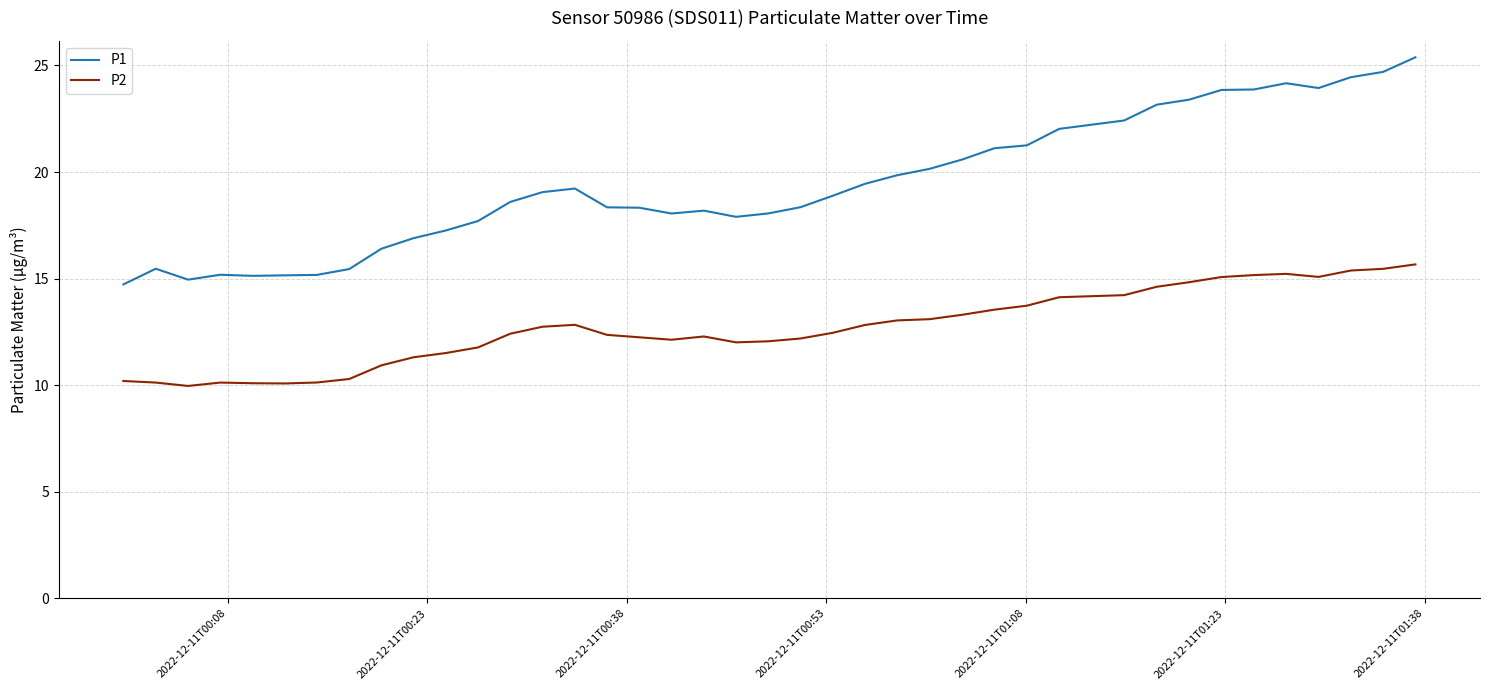

What is the difference between the maximum and minimum values in the P2 series?

5.7